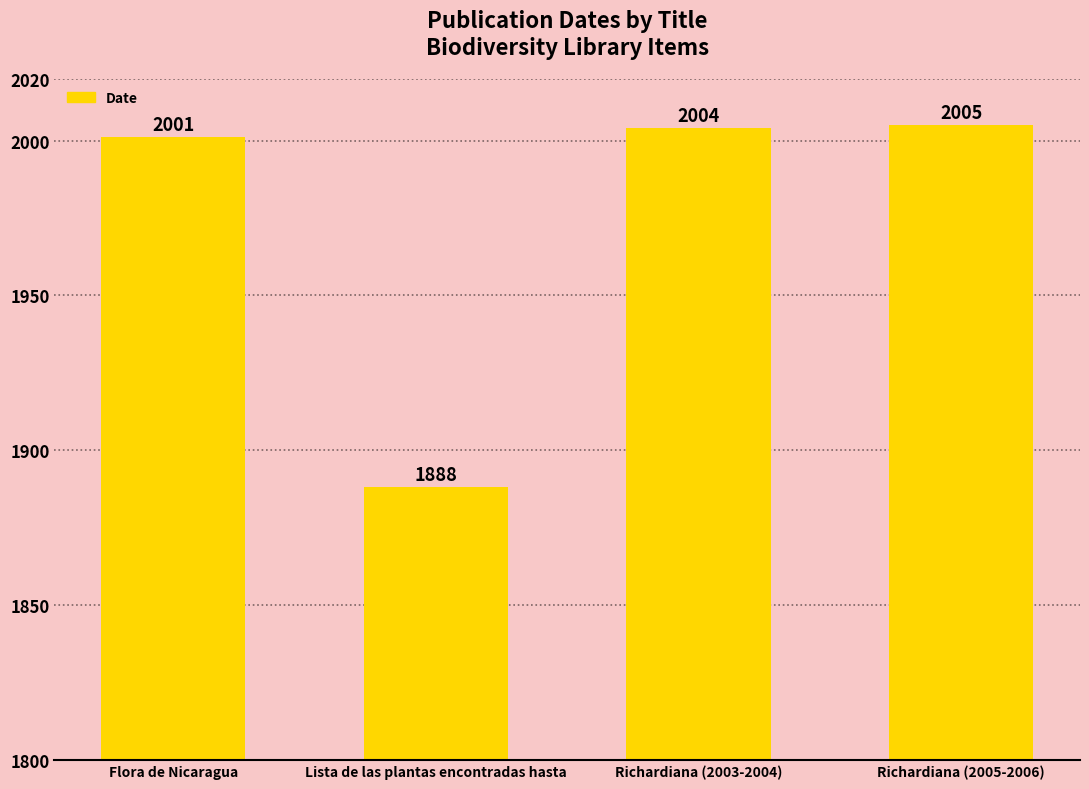

Does the chart contain stacked bars?

No